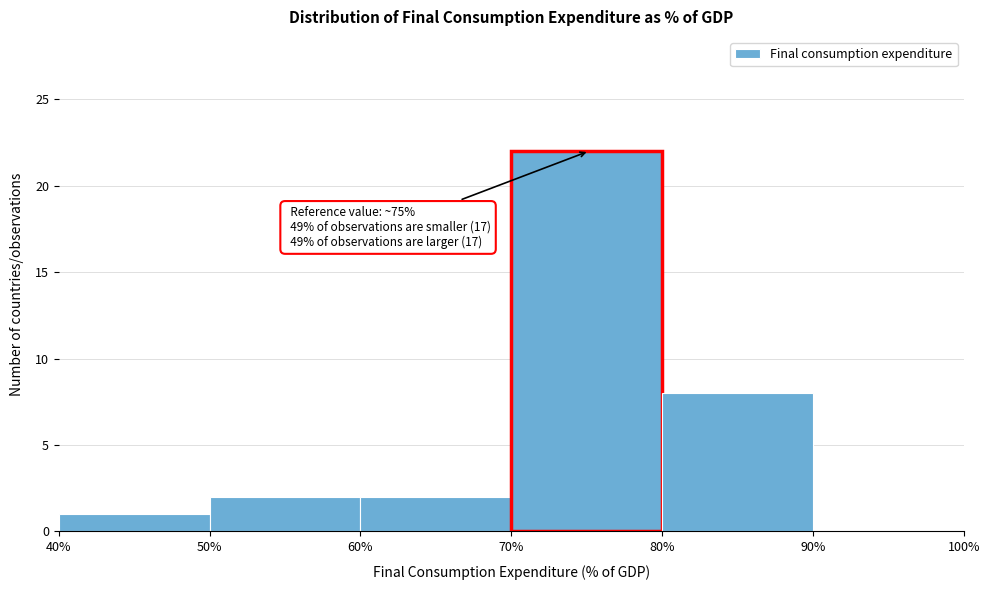

Over which range of the x-axis is the bar tallest?

70% to 80%